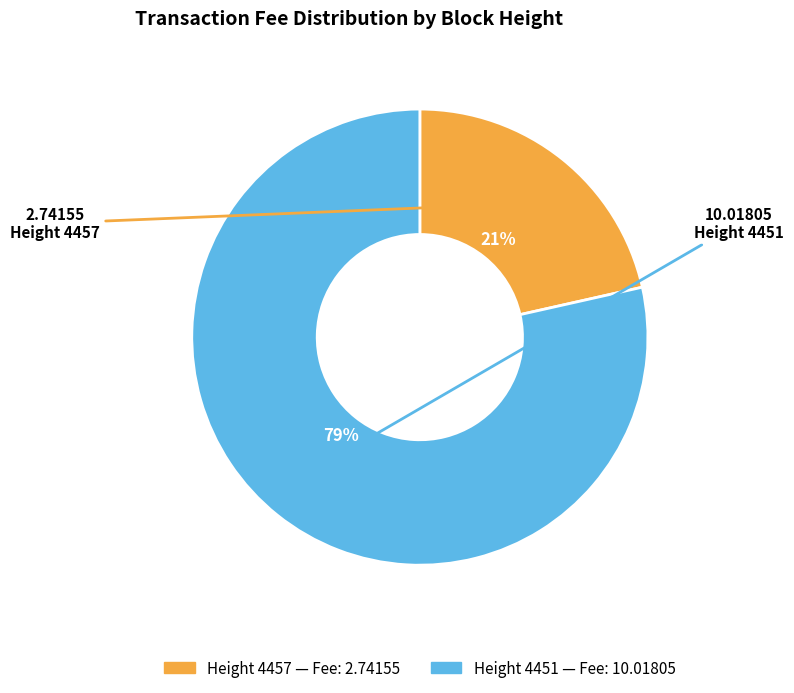

How many segments does this pie chart have?

2